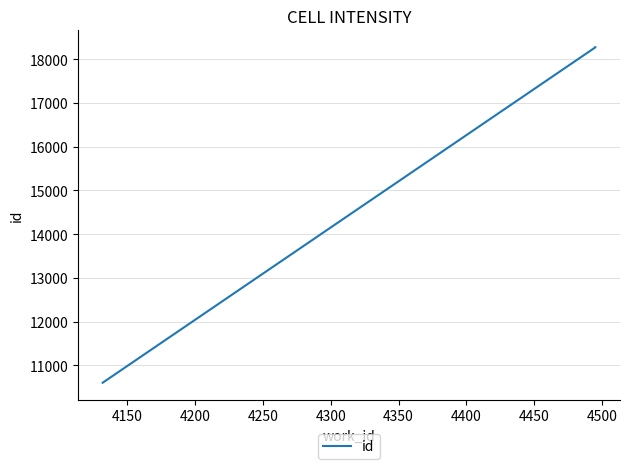

Between 4150 and 4200, which is larger?

4200